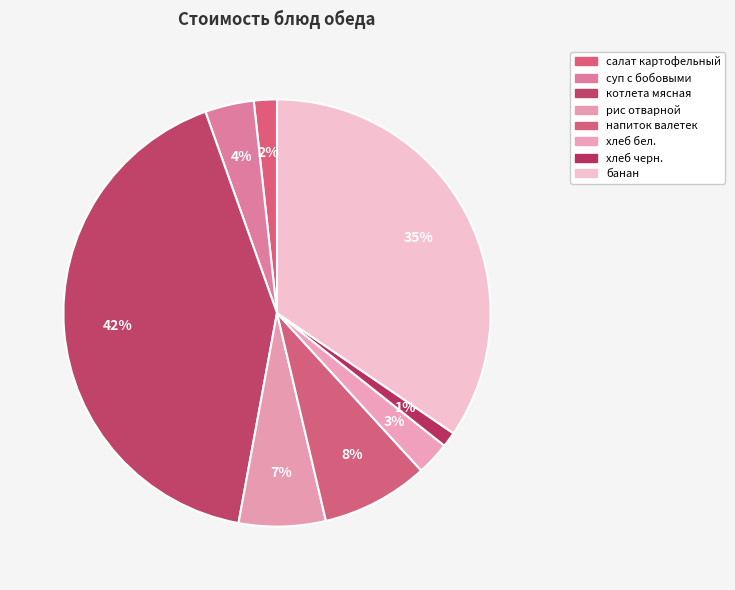

Is хлеб бел. the majority of the pie?

No